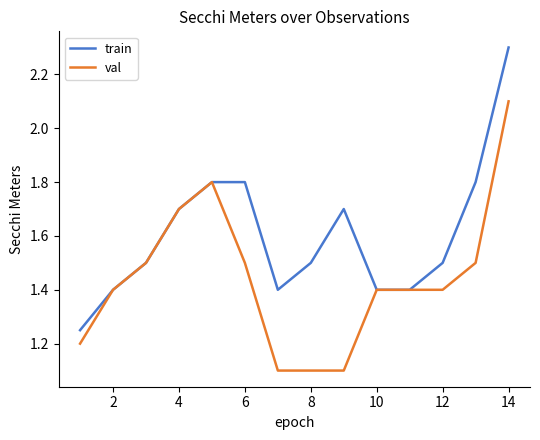

What is the minimum value for val?

1.1